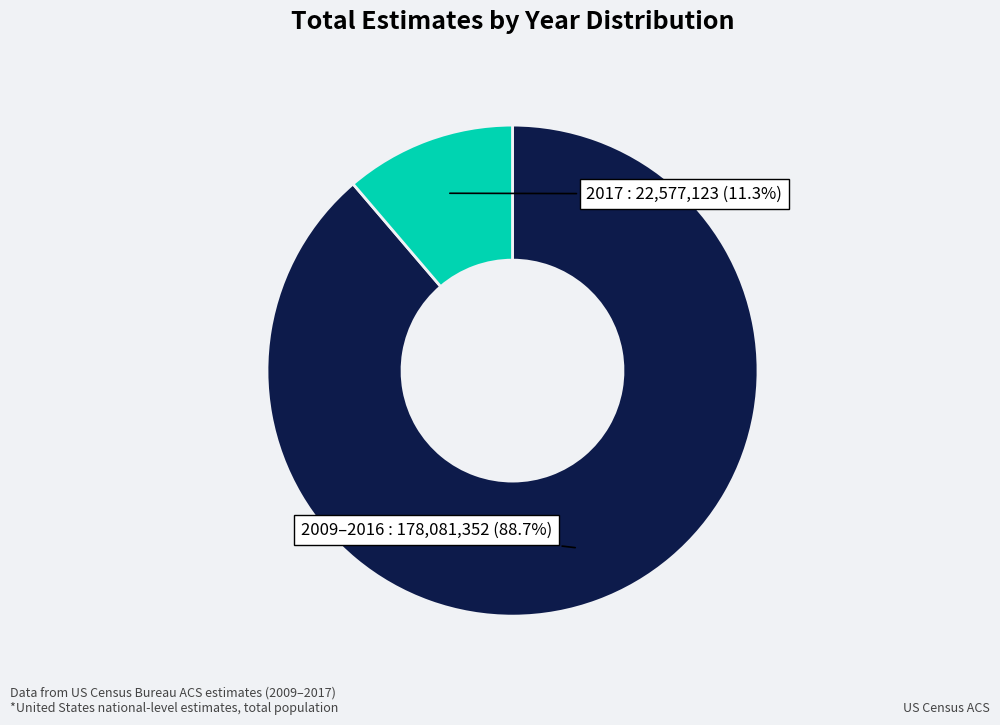

Is it true that 2017 is 11% of the pie?

True